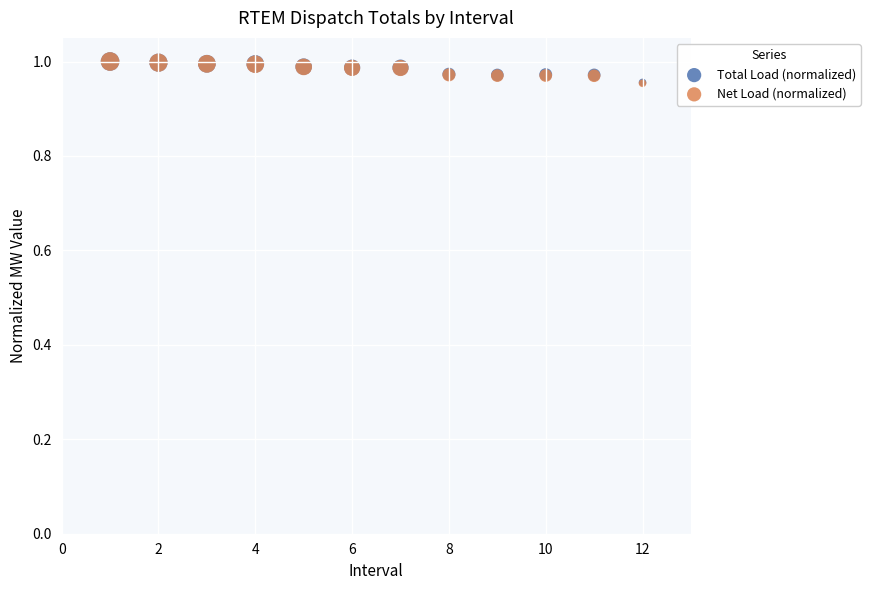

What are all the series names shown in the legend?

Total Load (normalized), Net Load (normalized)